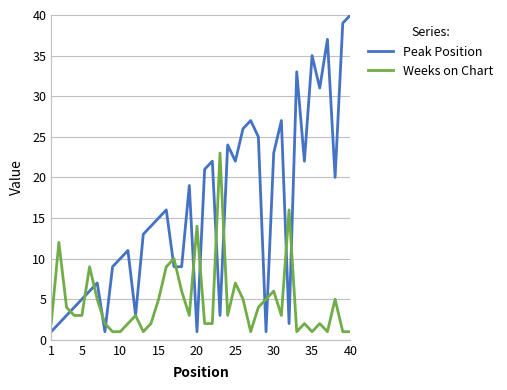

Which series has the largest range (max minus min)?

Peak Position